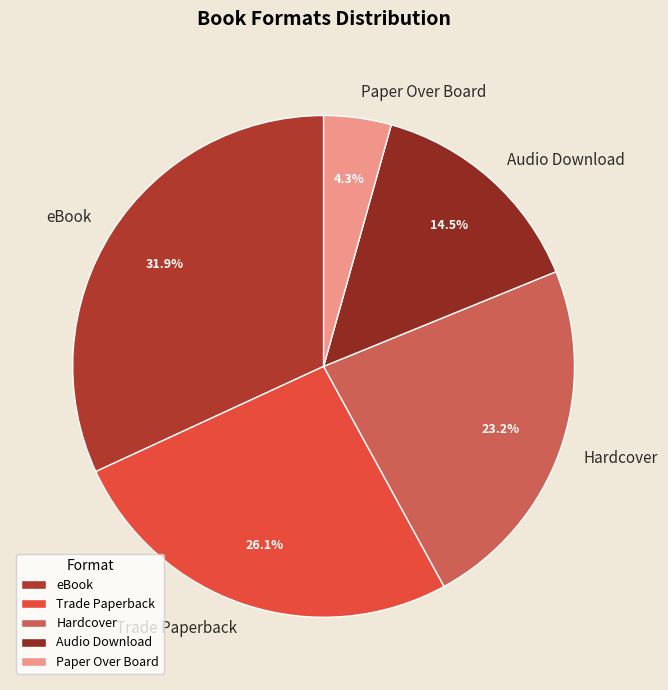

How many slices are in this pie chart?

5